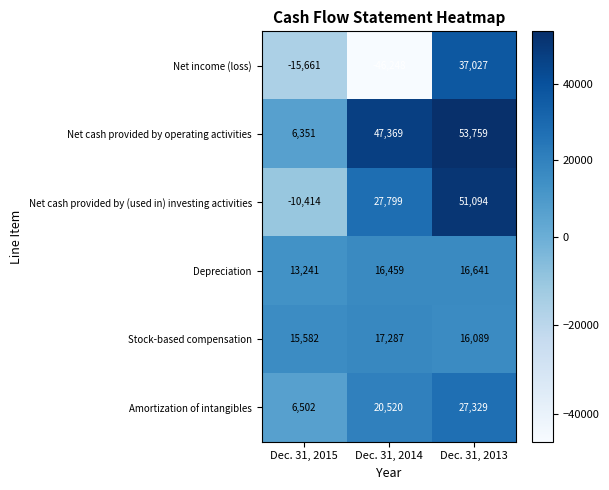

At which label is Stock-based compensation closest to 16434?

Dec. 31, 2013